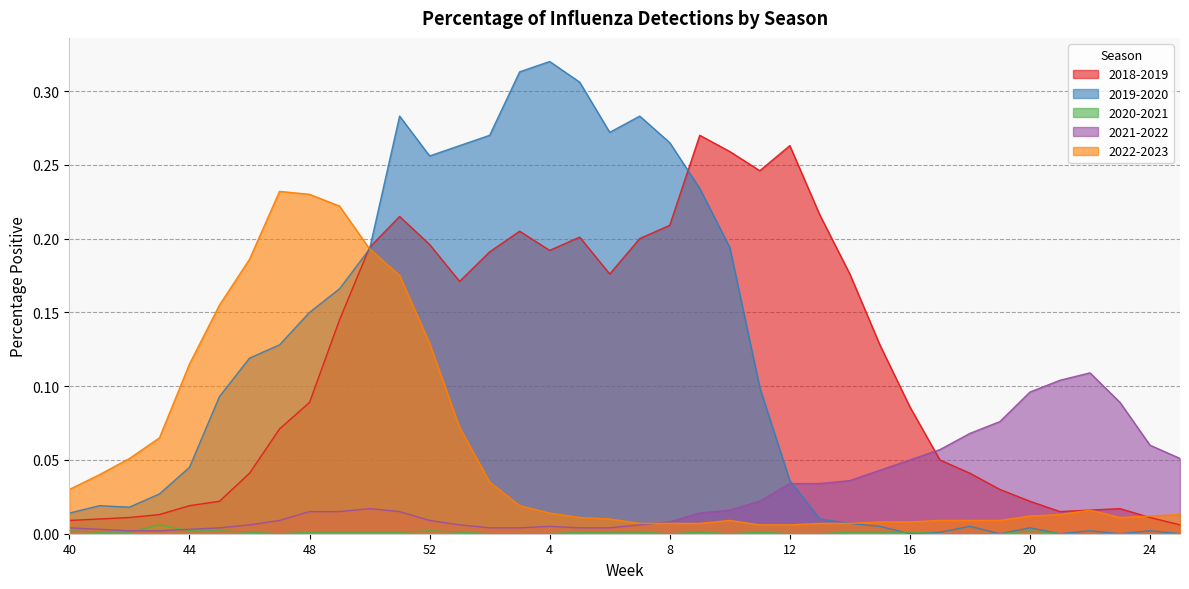

Does the chart have visible grid lines?

Yes